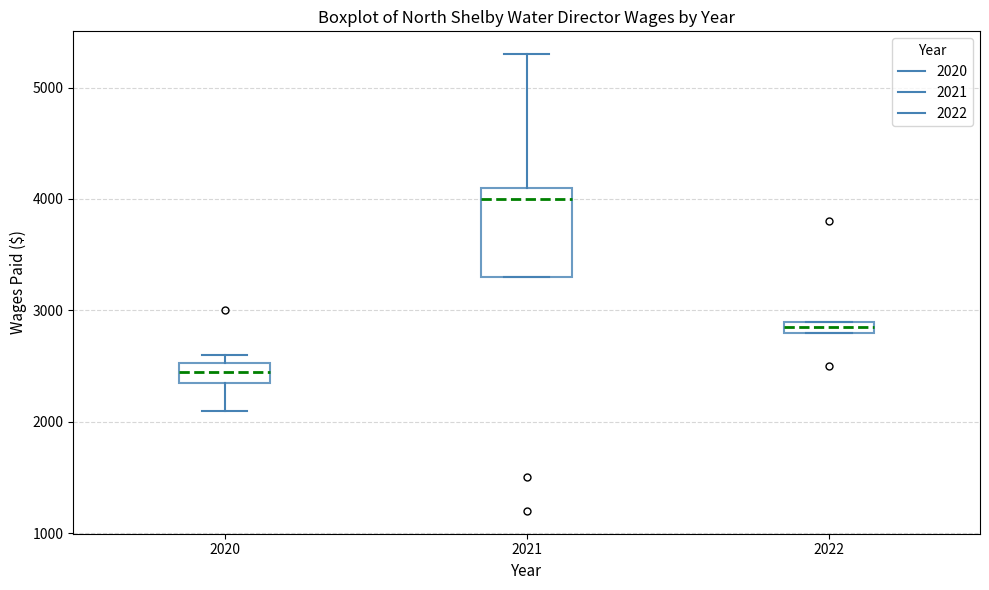

Where is the lower edge of the box at x = 2020 on the y-axis? The values are not printed on the chart, so give them approximately, as read against the axis.

2400